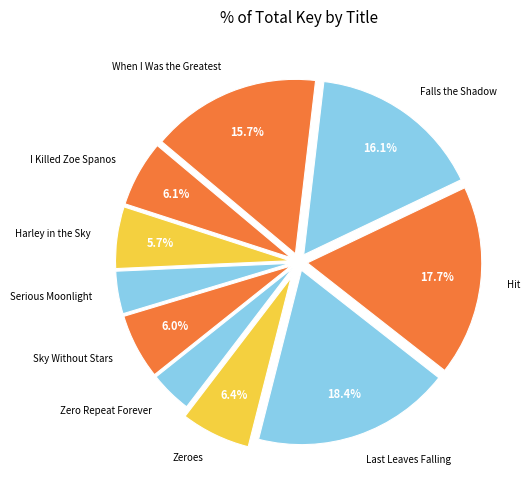

Between Harley in the Sky and Falls the Shadow, which is larger?

Falls the Shadow